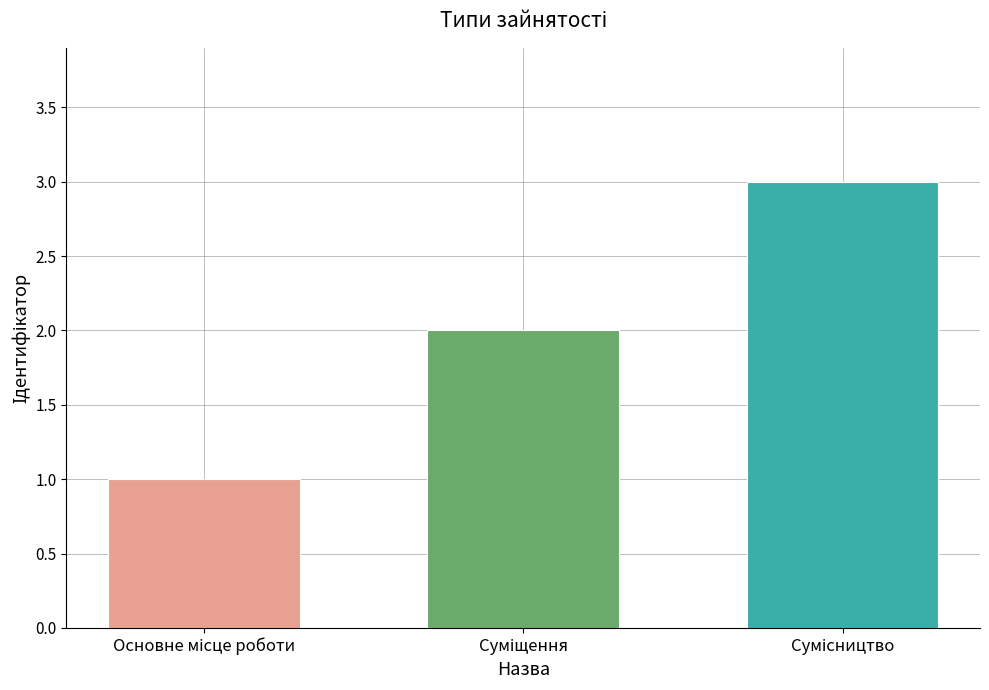

What is the maximum value shown in the chart?

3